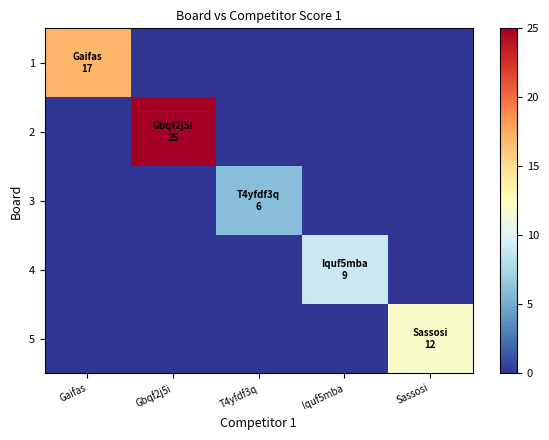

What is the total value across all series at T4yfdf3q?

6